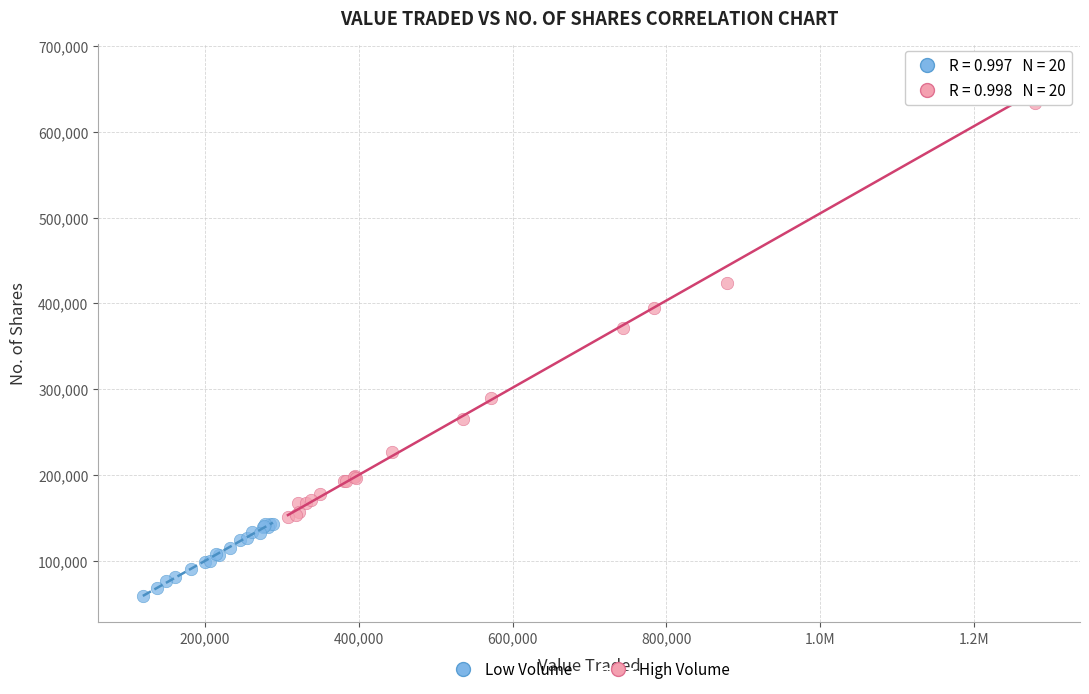

Which series contains the lowest Y value?

Low Volume